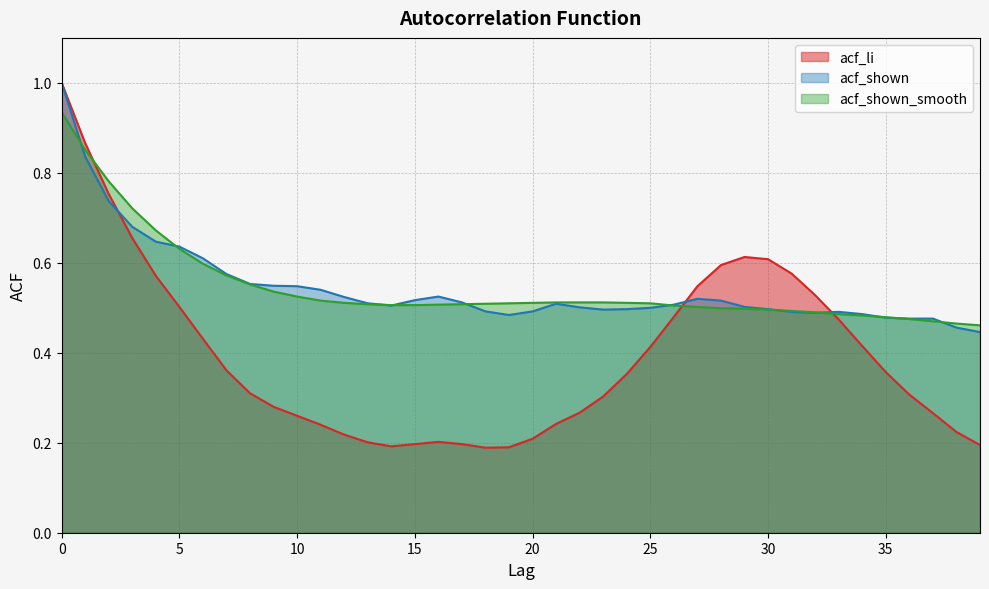

Is the value of acf_shown at 29 greater than the value of acf_shown_smooth at 1?

No